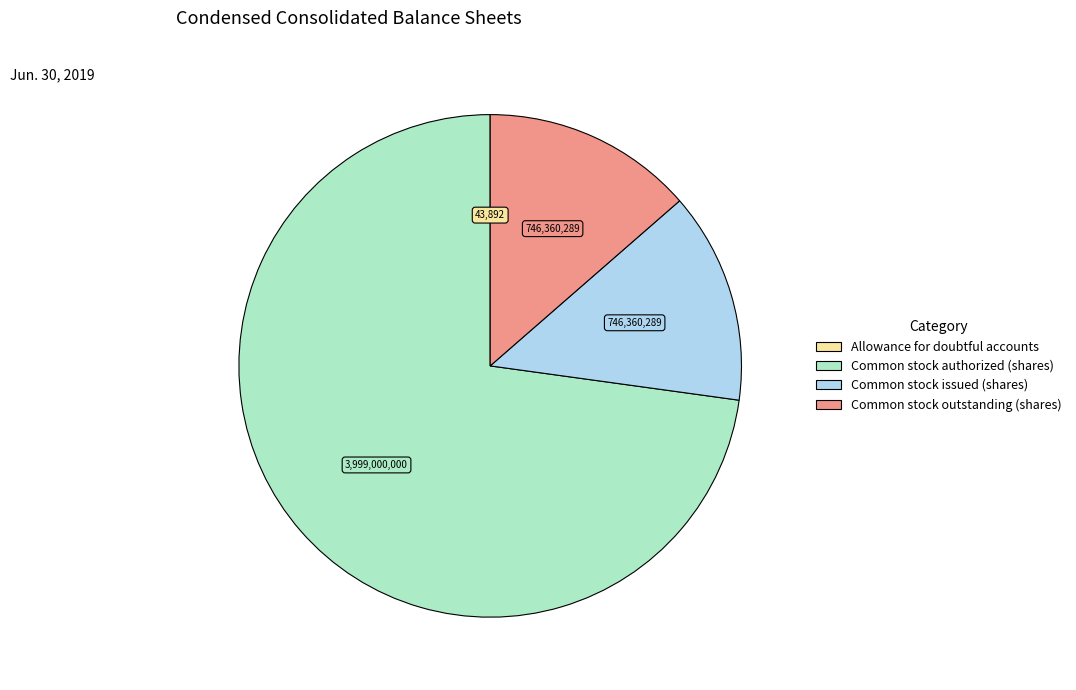

Which category has the biggest portion of the pie?

Common stock authorized (shares)